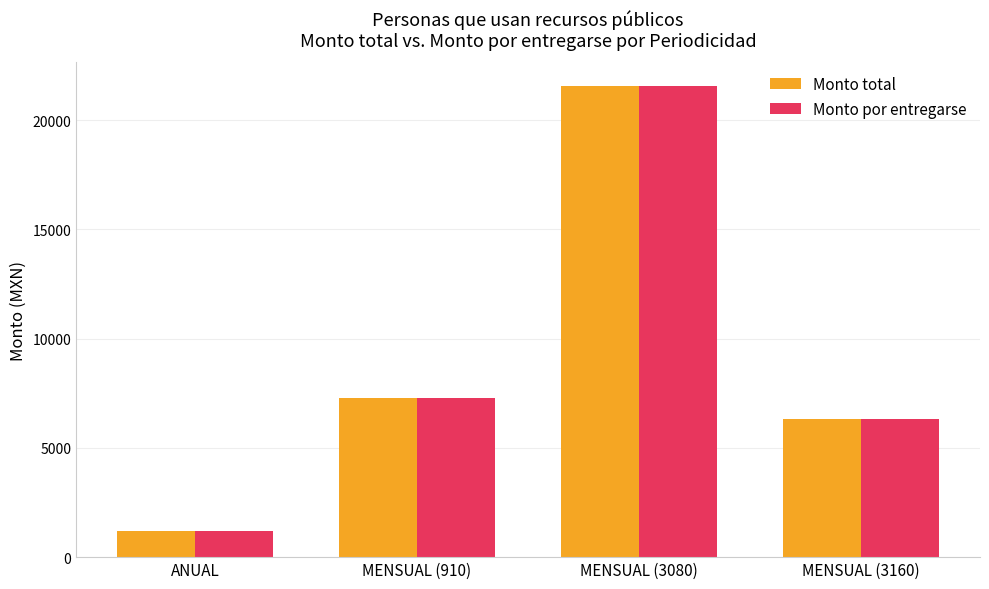

The Monto total series shows 21560 at MENSUAL (3080). True or false?

True